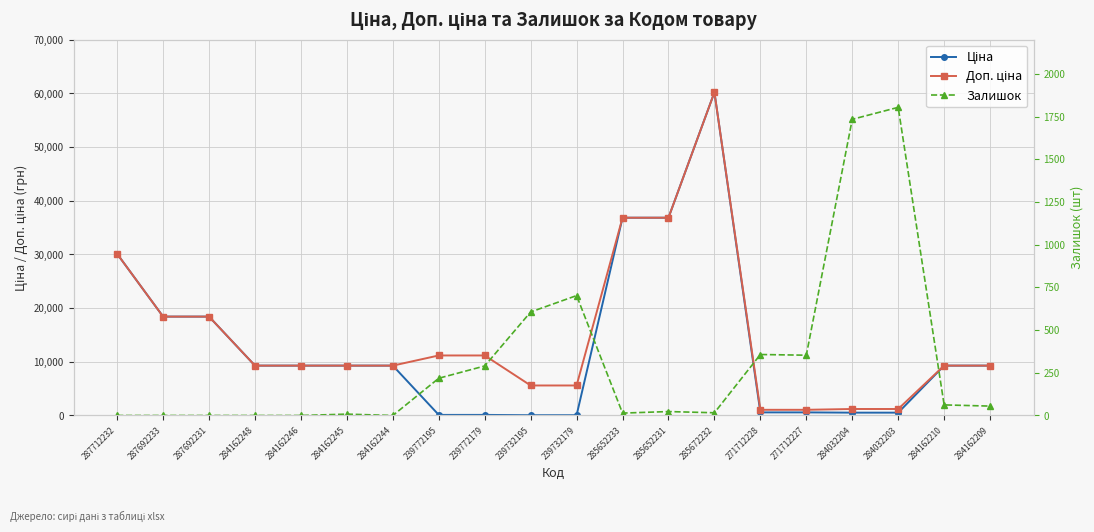

Reading left to right, list all the values displayed in this chart.

Ціна: 287712232=30102.8	287692233=18420.9	287692231=18420.9	284162248=9290.5	284162246=9290.5	284162245=9290.5	284162244=9290.5	239772195=111.8	239772179=111.8	239732195=55.9	239732179=55.9	285652233=36841.8	285652231=36841.8	285672232=60205.6	271712228=578.1	271712227=578.1	284032204=528.2	284032203=528.2	284162210=9290.5	284162209=9290.5
Доп. ціна: 287712232=30102.8	287692233=18420.9	287692231=18420.9	284162248=9290.5	284162246=9290.5	284162245=9290.5	284162244=9290.5	239772195=11182.0	239772179=11182.0	239732195=5591.0	239732179=5591.0	285652233=36841.8	285652231=36841.8	285672232=60205.6	271712228=1060.0	271712227=1060.0	284032204=1210.7	284032203=1210.7	284162210=9290.5	284162209=9290.5
Залишок: 287712232=0.0	287692233=0.0	287692231=0.0	284162248=0.0	284162246=0.0	284162245=8.0	284162244=0.0	239772195=218.0	239772179=290.0	239732195=606.0	239732179=702.0	285652233=14.0	285652231=23.0	285672232=16.0	271712228=357.0	271712227=353.0	284032204=1734.0	284032203=1804.0	284162210=62.0	284162209=55.0